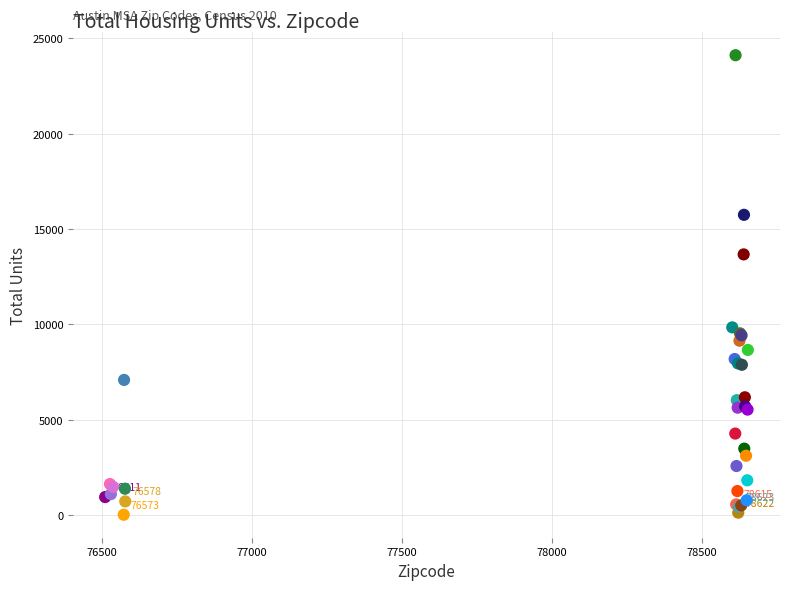

What Y value in the scatter plot is closest to 12068?

13673